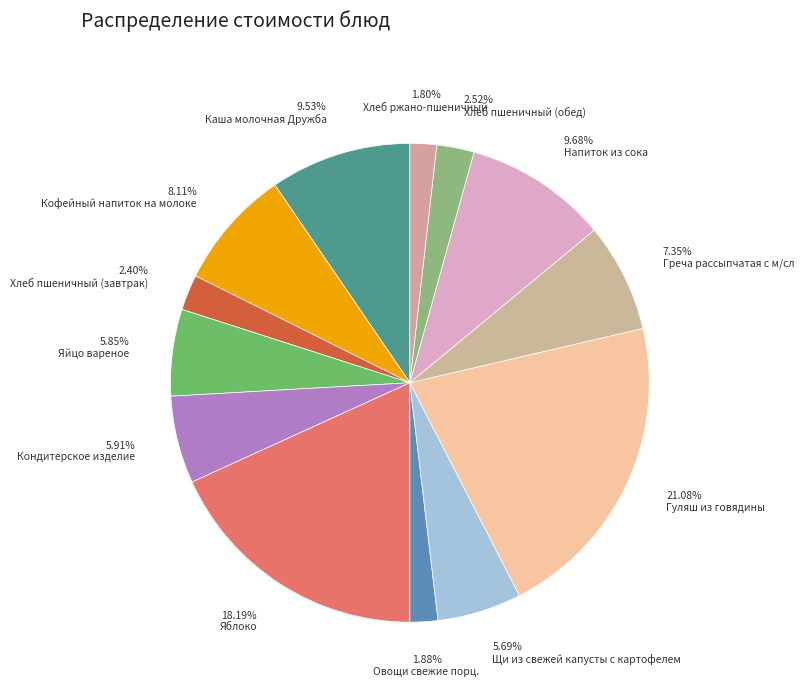

To the nearest percent, what is the difference between the largest and smallest slice percentages?

19%